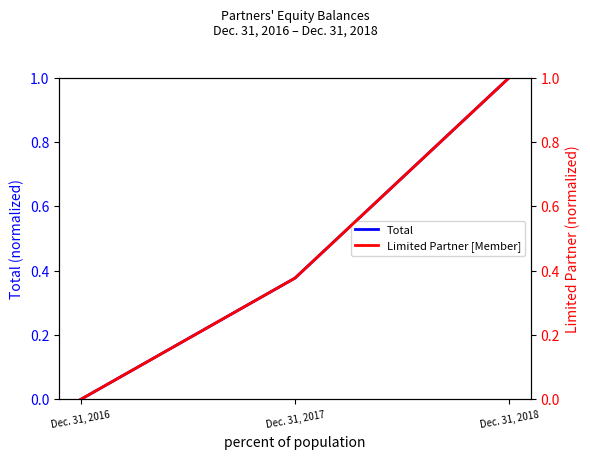

How many lines are shown in the chart?

2